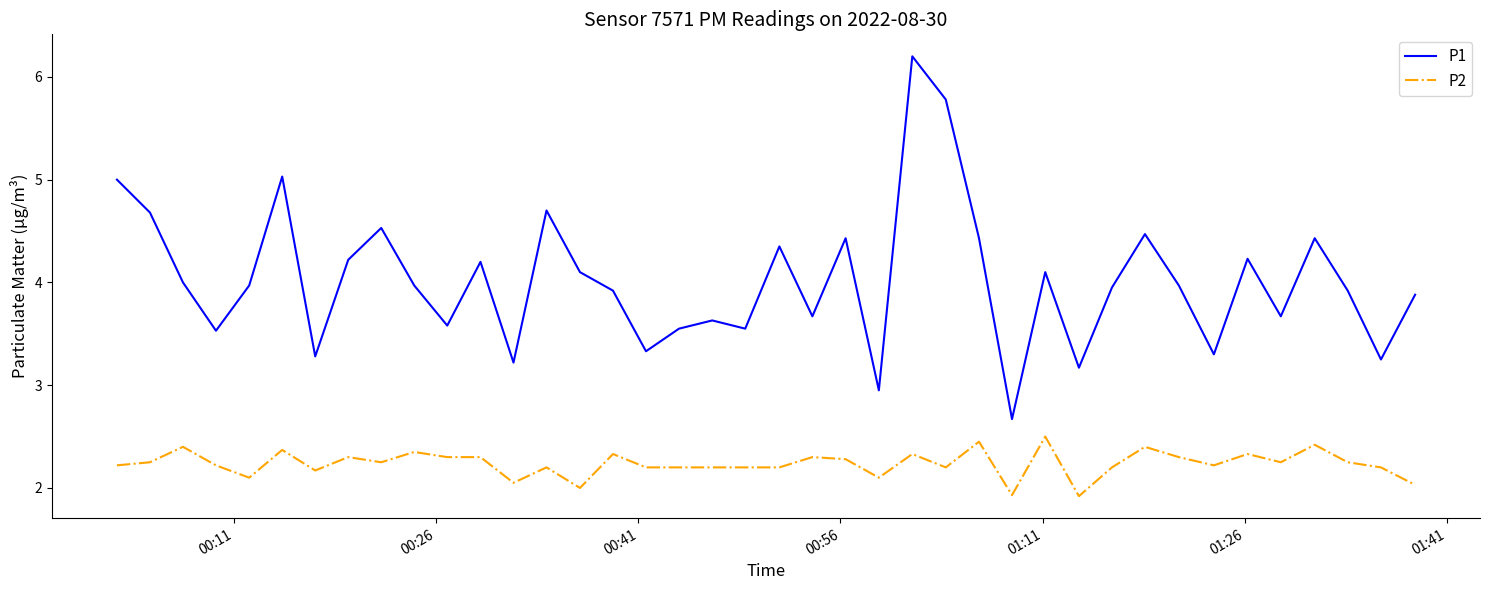

True or false: P1 and P2 intersect in this chart.

False